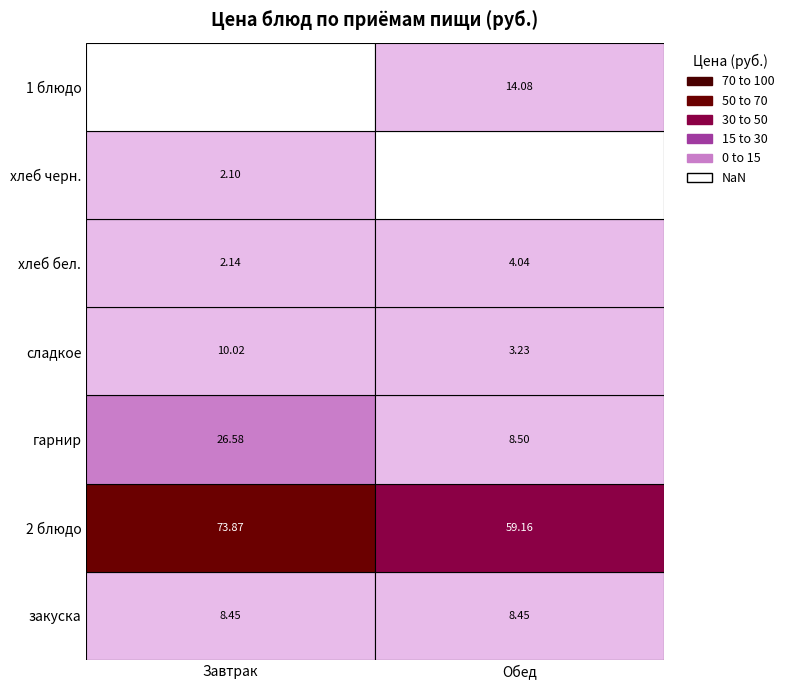

What is the average value of the Обед series?

13.9